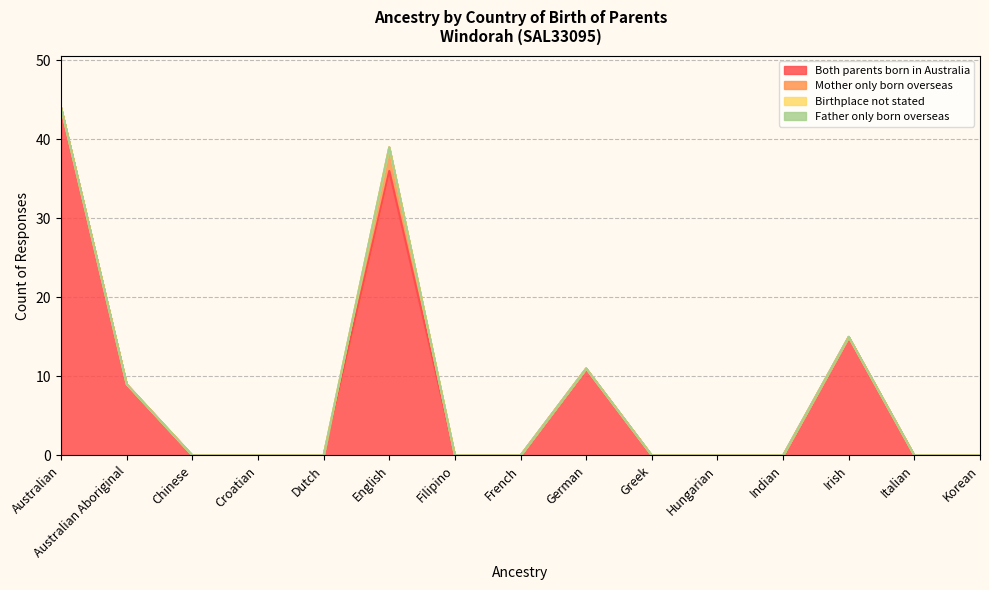

What is the label of the 12th point from the left?

Indian